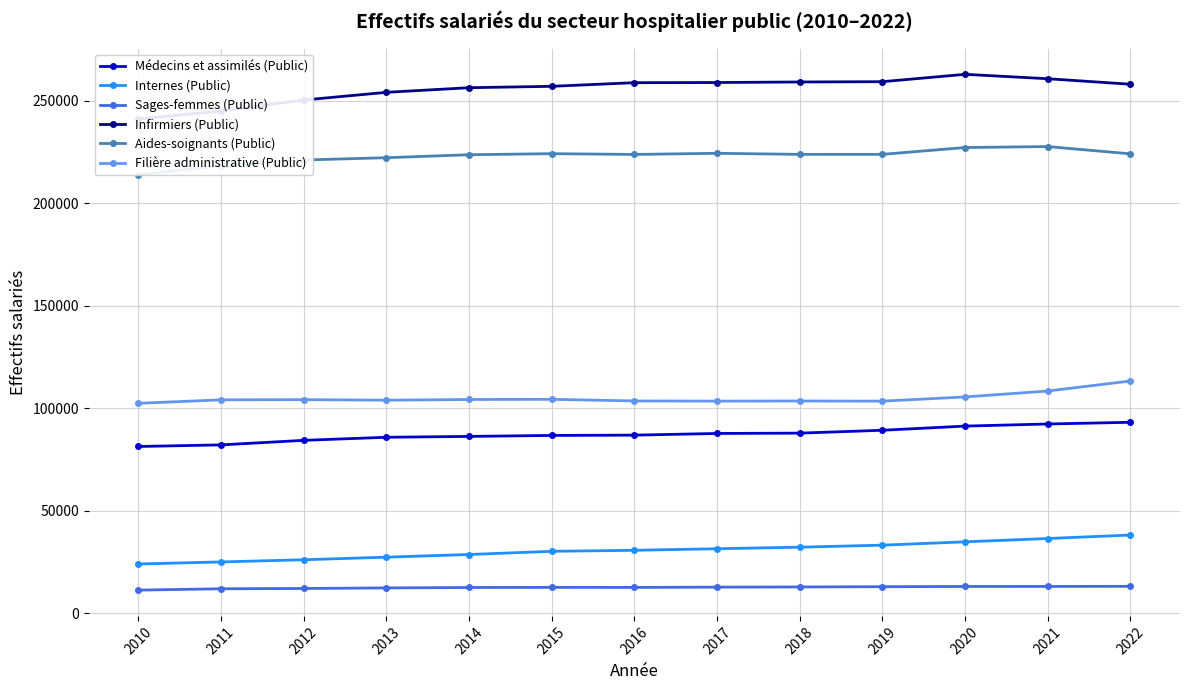

Is this an area chart (filled region under the line)?

No